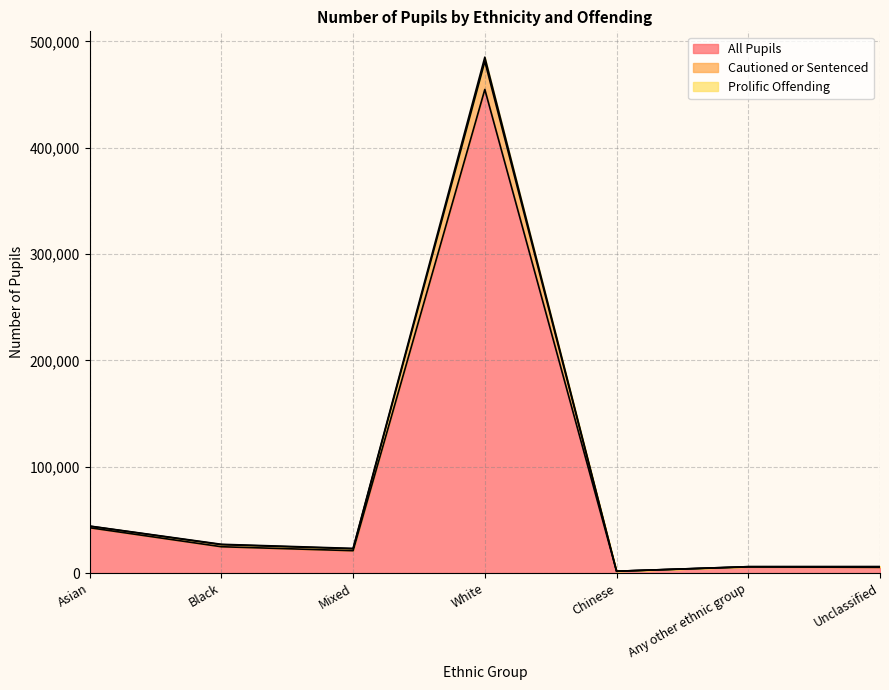

What is the label of the 4th point from the right?

White